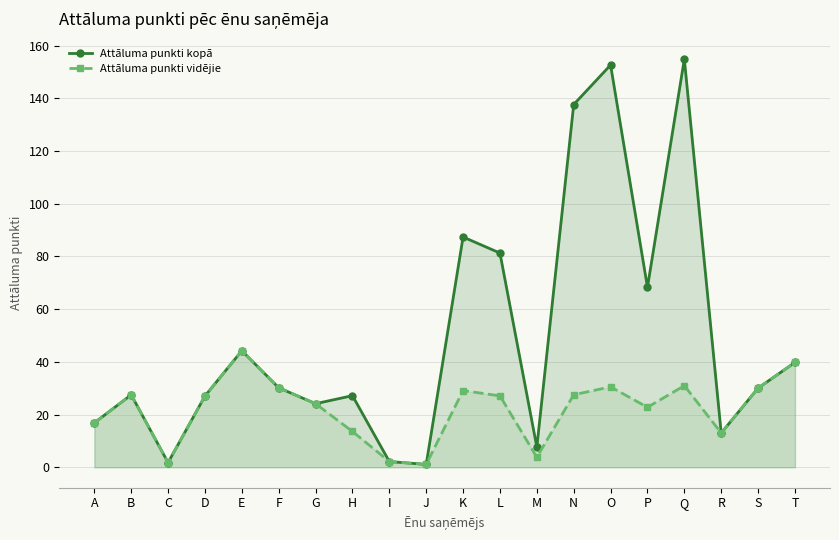

Between B and C, which is larger?

B